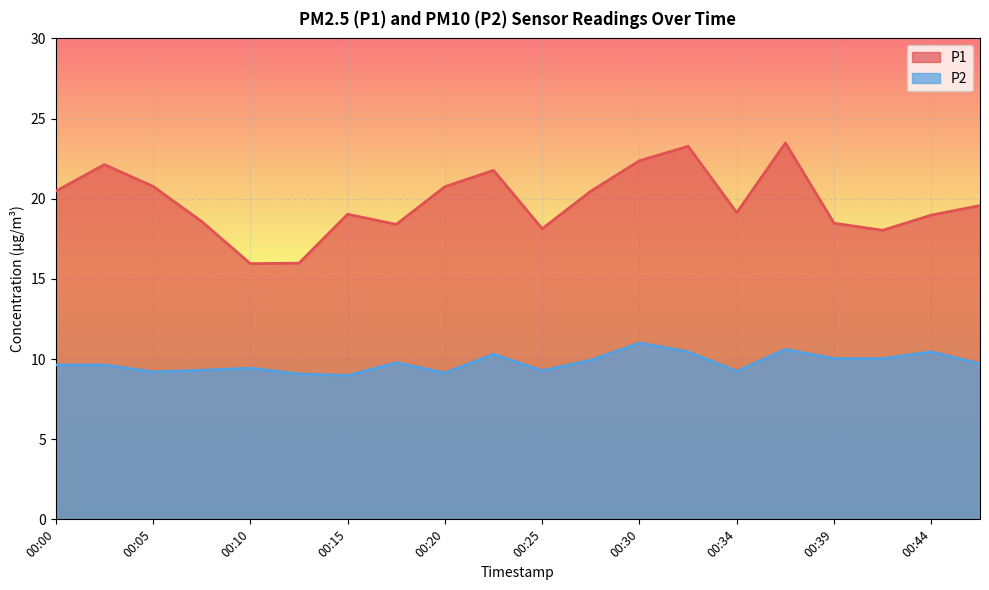

True or false: P2 and P1 cross at least once.

False